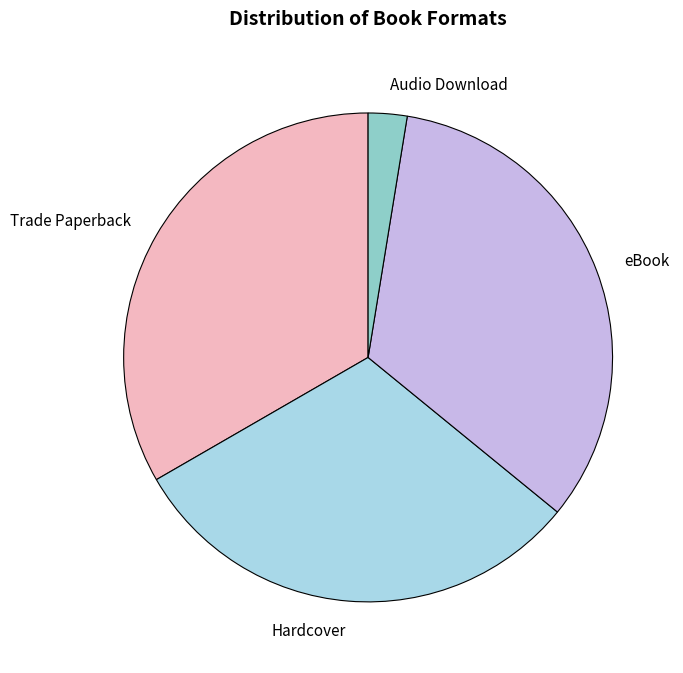

How many slices are in this pie chart?

4